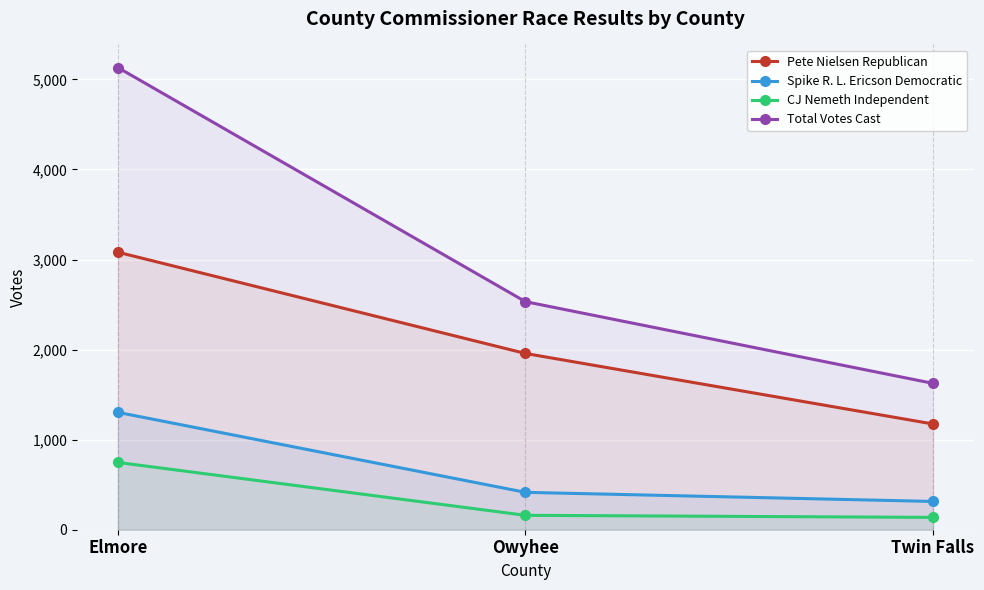

The Total Votes Cast series shows 2532 at Owyhee. True or false?

True